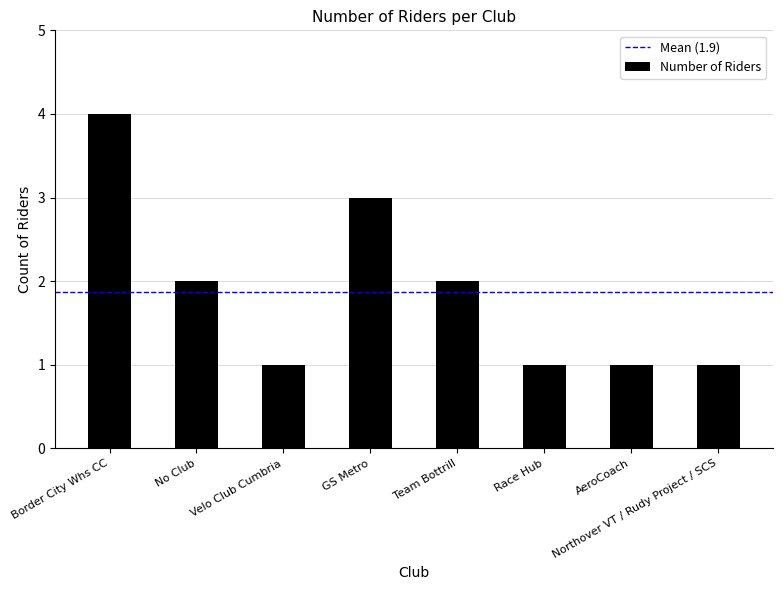

What is the ratio of the value at Velo Club Cumbria to the value at GS Metro?

0.3